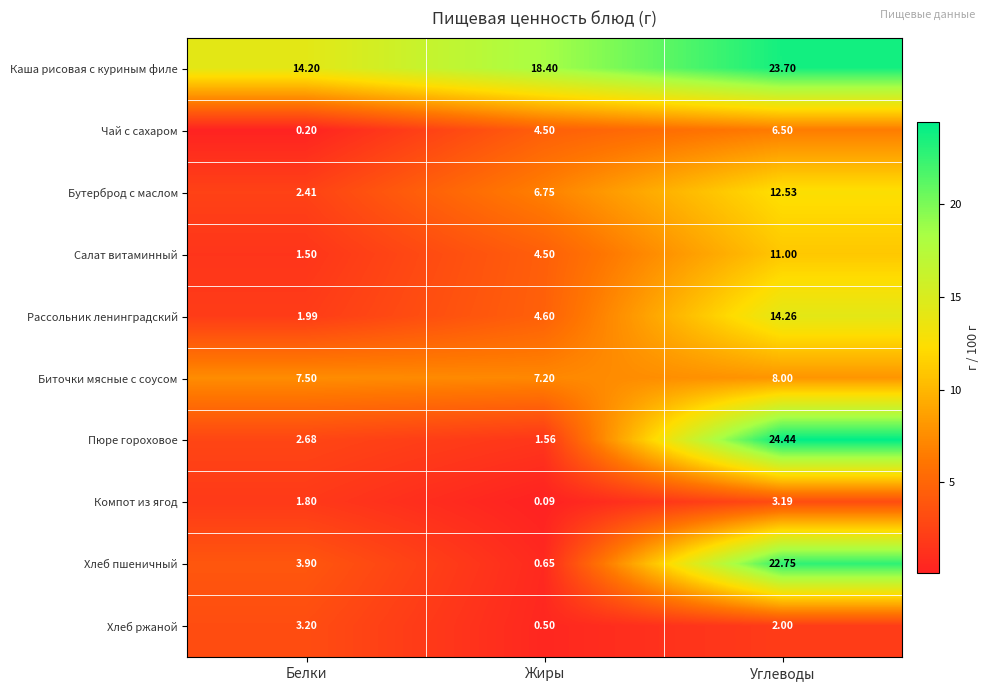

List the labels in order of Бутерброд с маслом value, smallest first.

Белки, Жиры, Углеводы